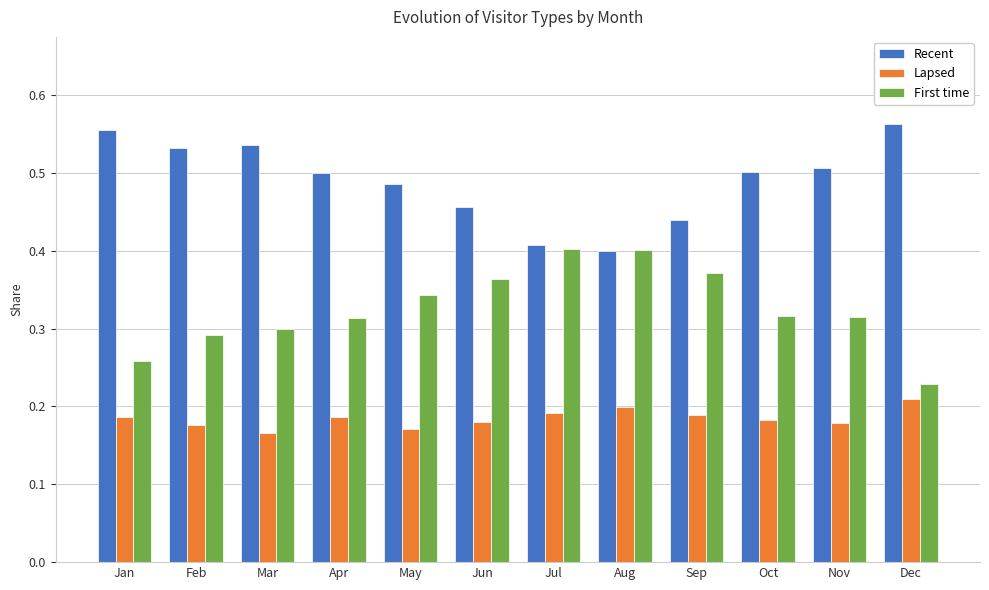

Is the value of Lapsed at Oct greater than the value of First time at Apr?

No